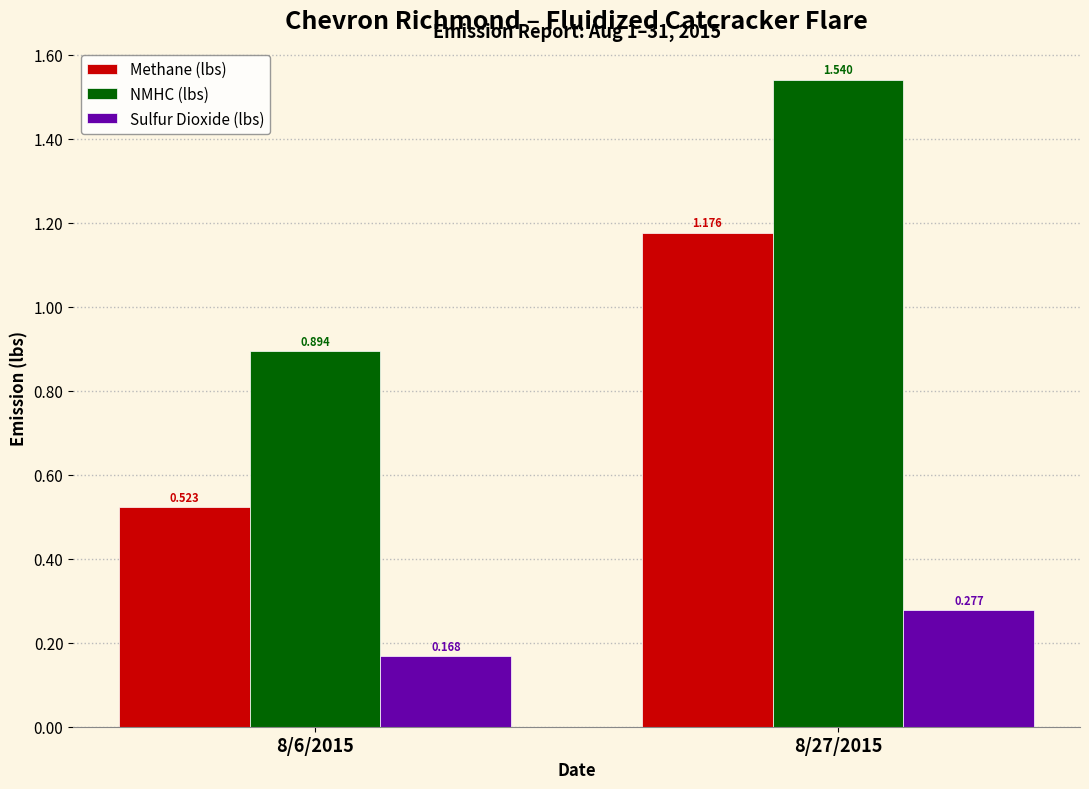

What position from the left is 8/27/2015?

2